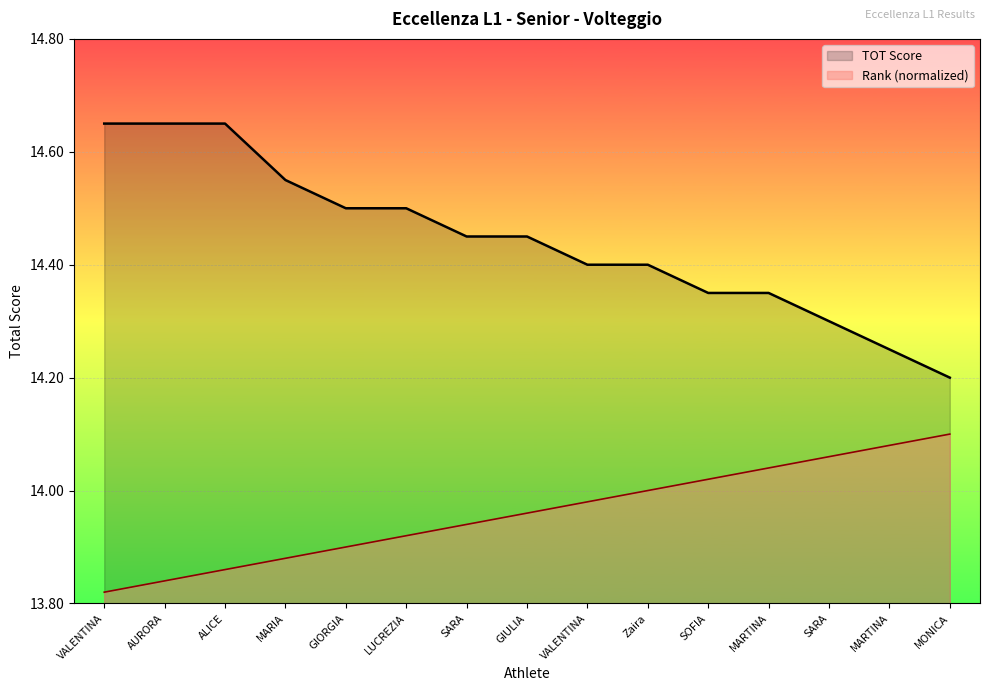

Which series changed the most between AURORA and Zaira?

TOT